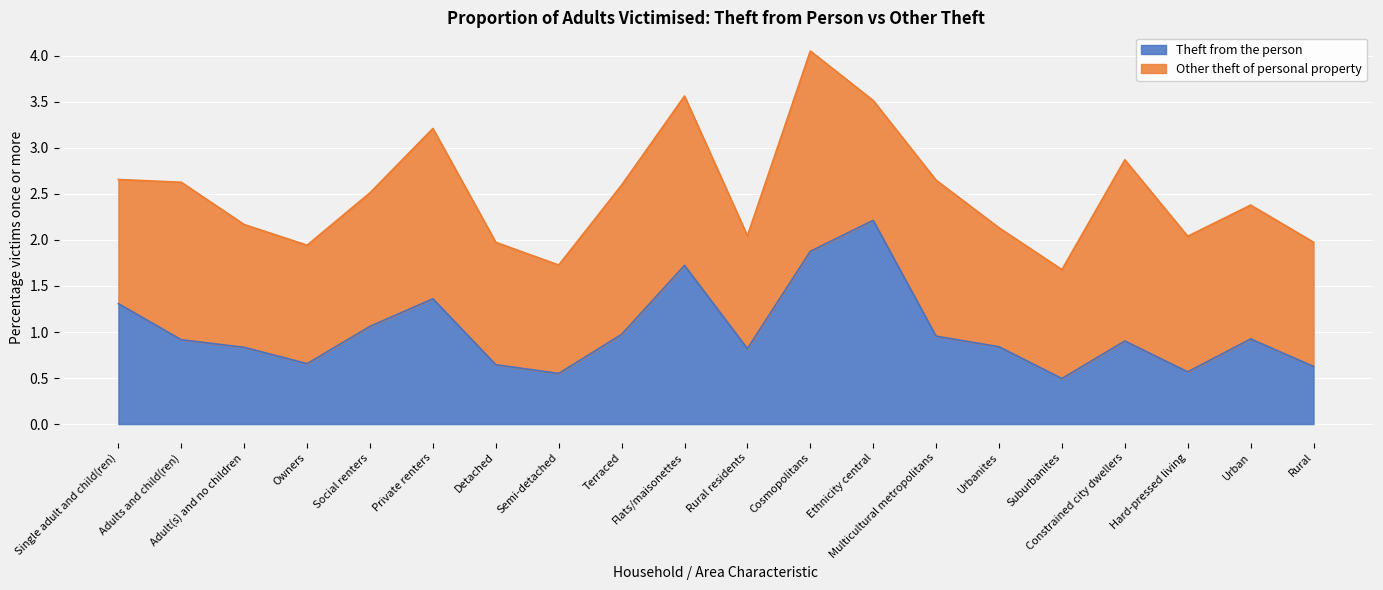

What is the label of the 10th point from the left?

Flats/maisonettes